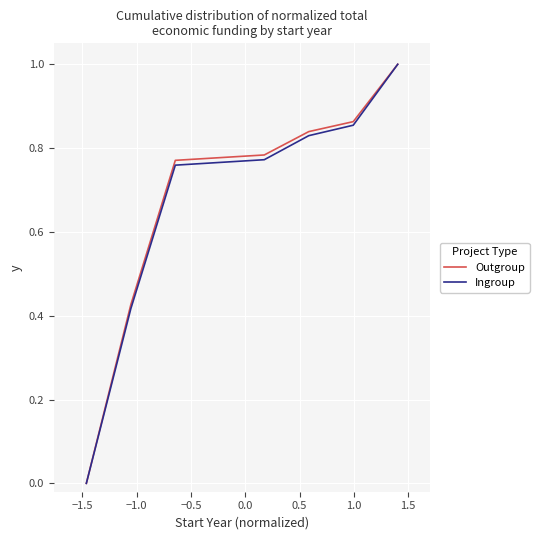

What is the greatest value displayed?

1.0